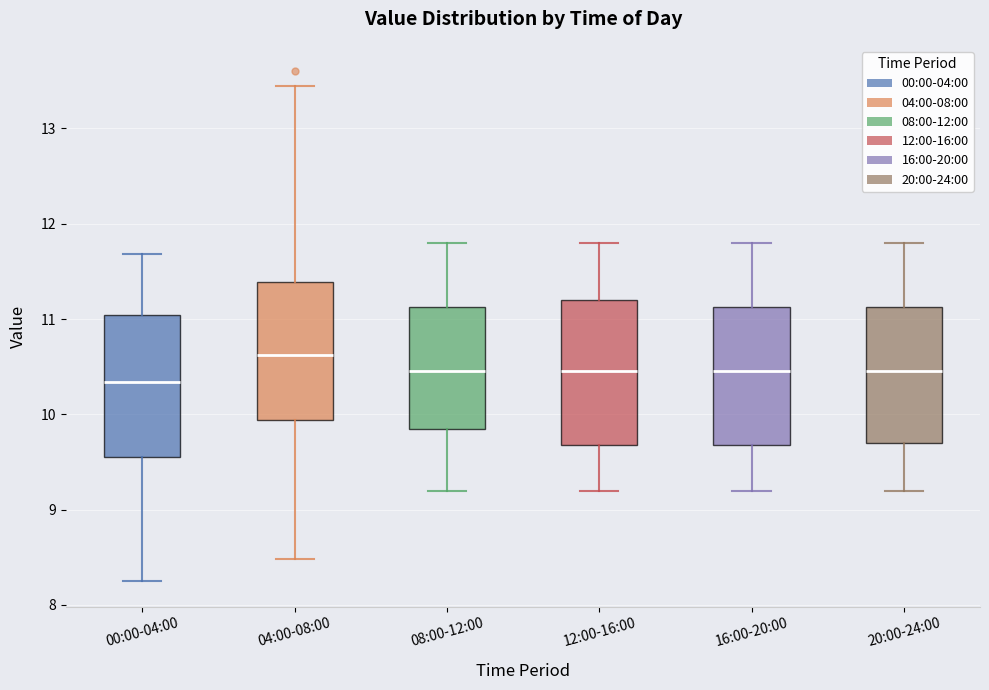

Which box has the highest median line?

04:00-08:00